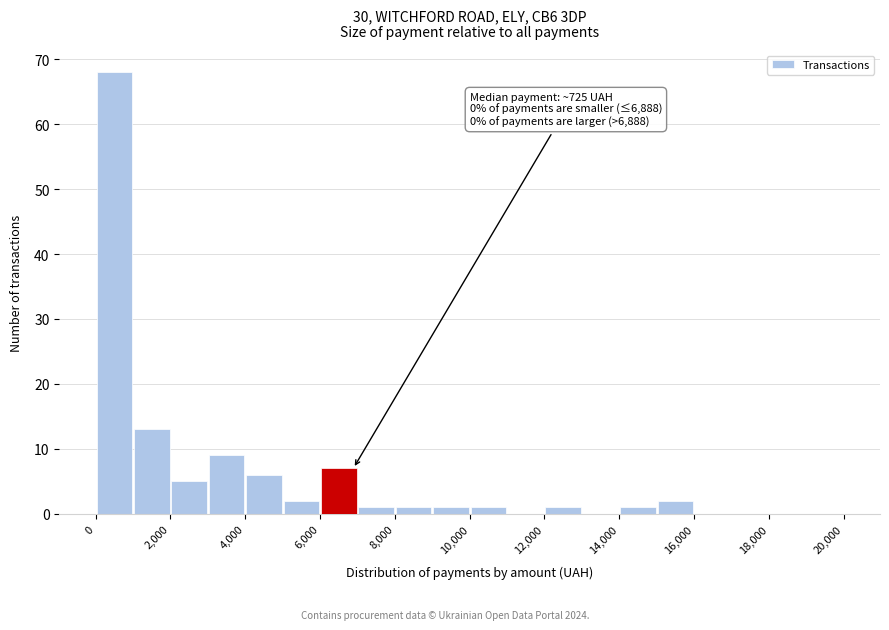

Which range on the x-axis has the tallest bar?

0 to 1000